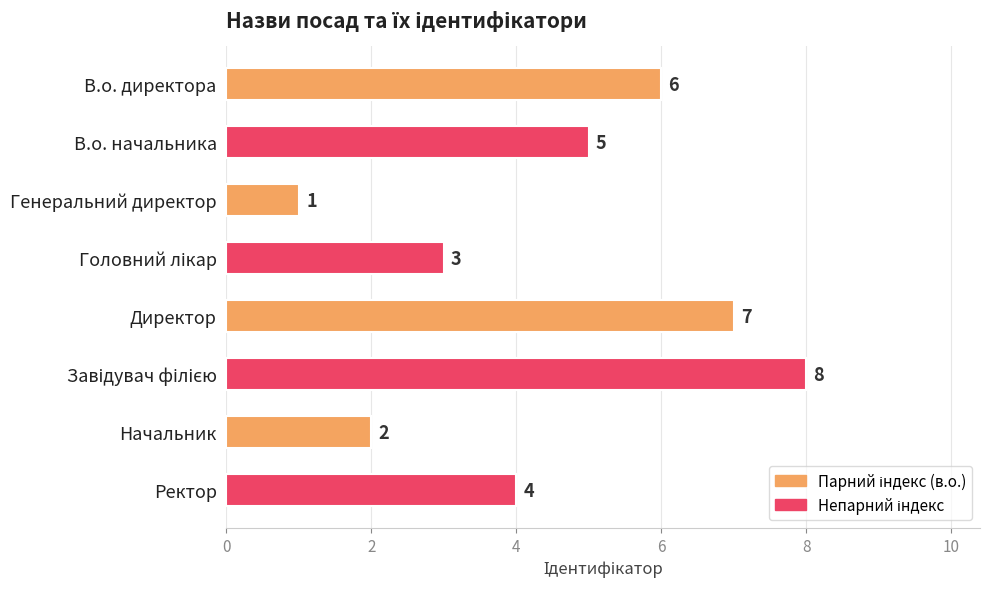

Where is the data nearest to the value 4?

Ректор